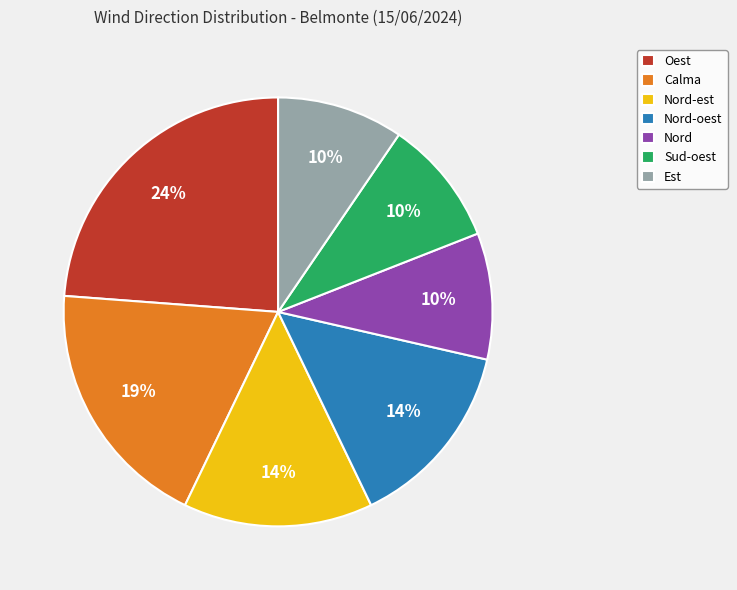

To the nearest percent, what percentage of the pie is Oest?

24%